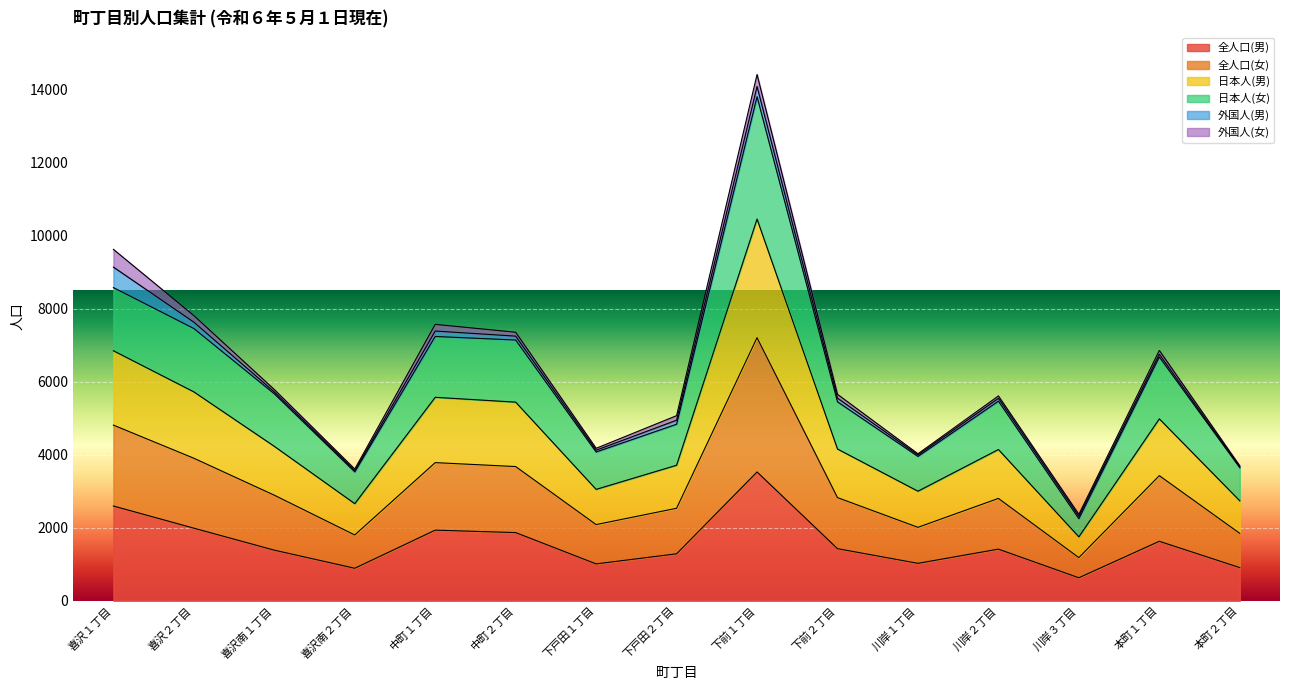

At which category is the sum across all series the highest?

下前１丁目